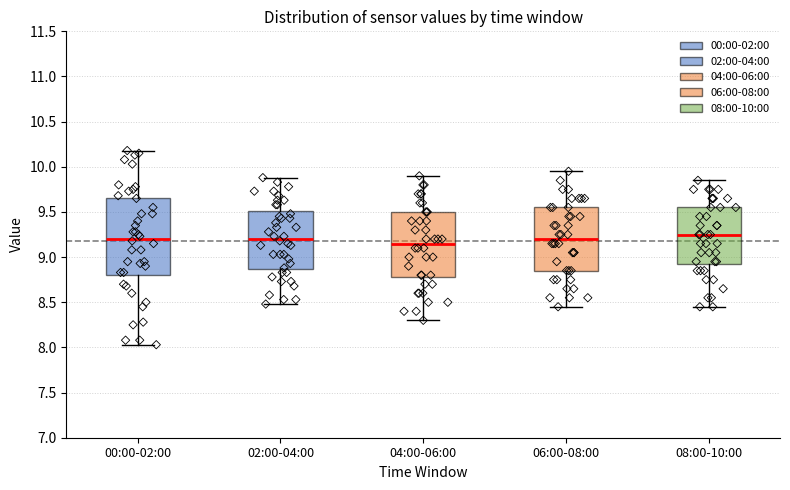

Reading left to right, transcribe this box plot: for each box, give where its median line is, the range the box spans, and where its two whiskers end, as read against the y-axis. The values are not printed on the chart, so give them approximately, as read against the axis.

00:00-02:00: median 9.20, box 8.80 to 9.65, whiskers 8.05 to 10.20
02:00-04:00: median 9.20, box 8.85 to 9.50, whiskers 8.50 to 9.90
04:00-06:00: median 9.15, box 8.80 to 9.50, whiskers 8.30 to 9.90
06:00-08:00: median 9.20, box 8.85 to 9.55, whiskers 8.45 to 9.95
08:00-10:00: median 9.25, box 8.95 to 9.55, whiskers 8.45 to 9.85